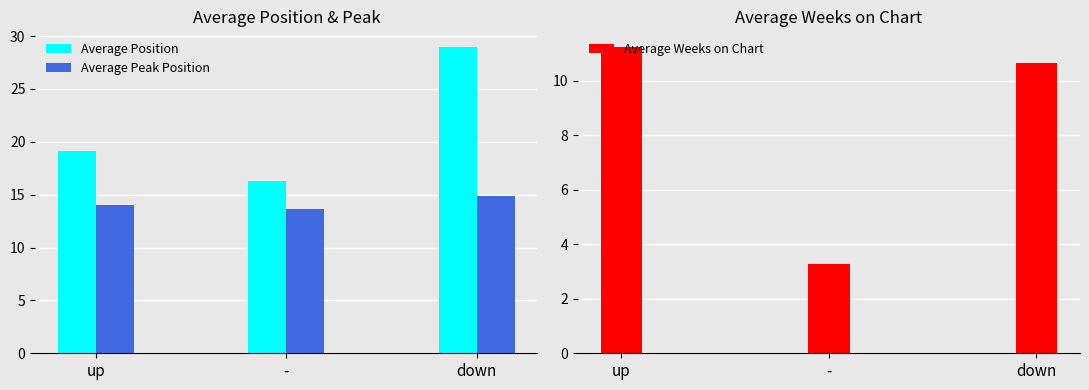

Rank the categories by Average Peak Position value from lowest to highest.

-, up, down